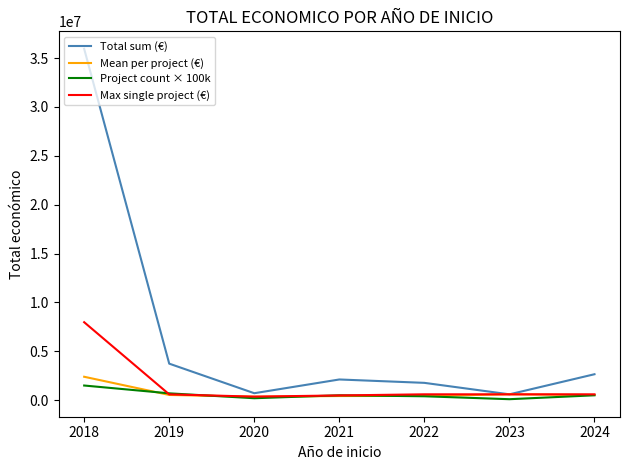

Is this an area chart (filled region under the line)?

No